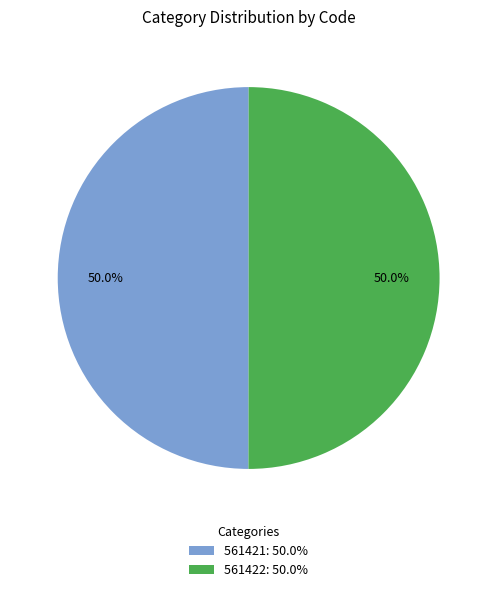

What percentage is the 561421 slice, to the nearest percent?

50%